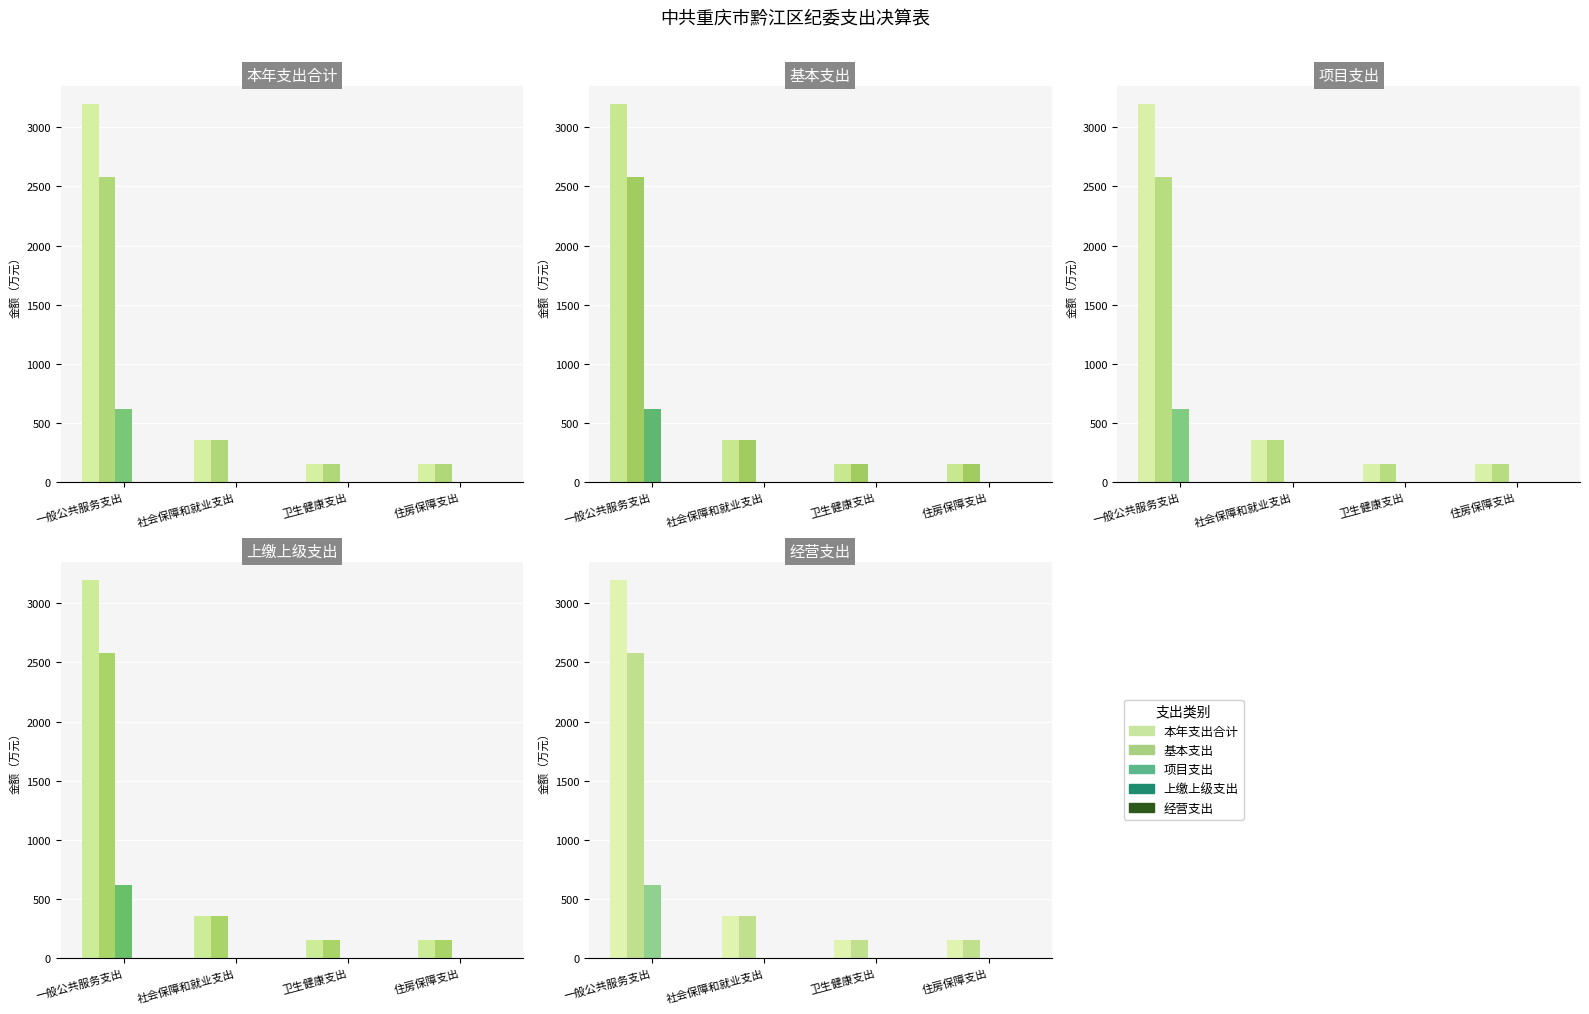

Between 卫生健康支出 and 住房保障支出, which series saw the biggest shift?

本年支出合计